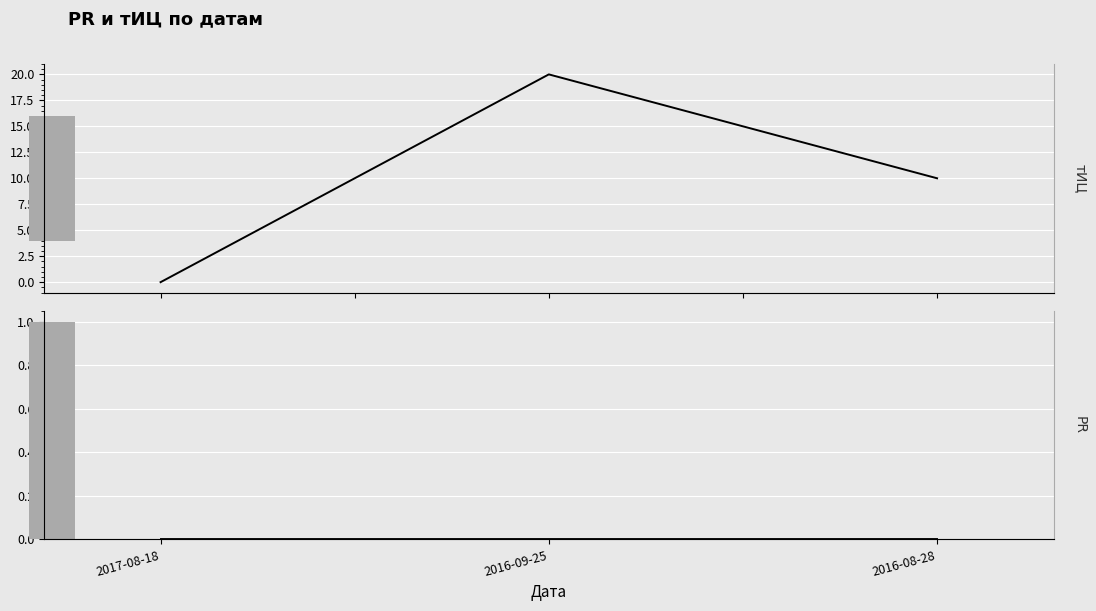

How many data points in тИЦ are less than 10?

1